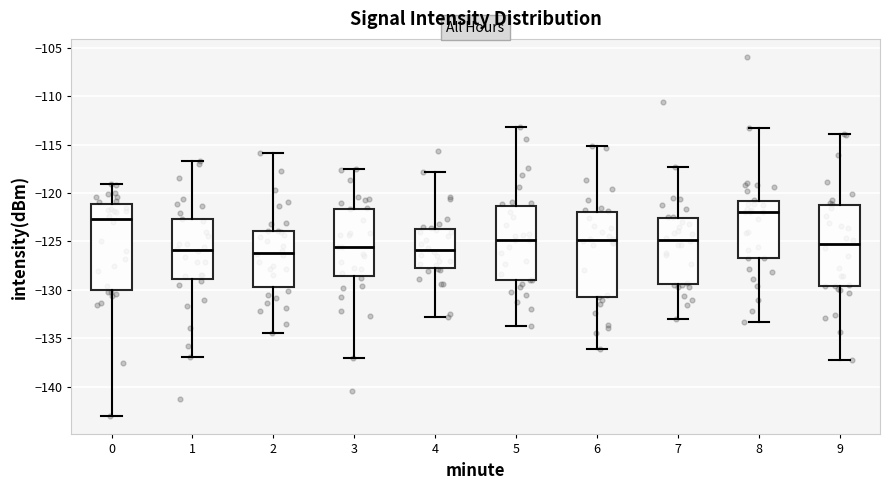

Where is the upper edge of the box at x = 2 on the y-axis? The values are not printed on the chart, so give them approximately, as read against the axis.

-124.0